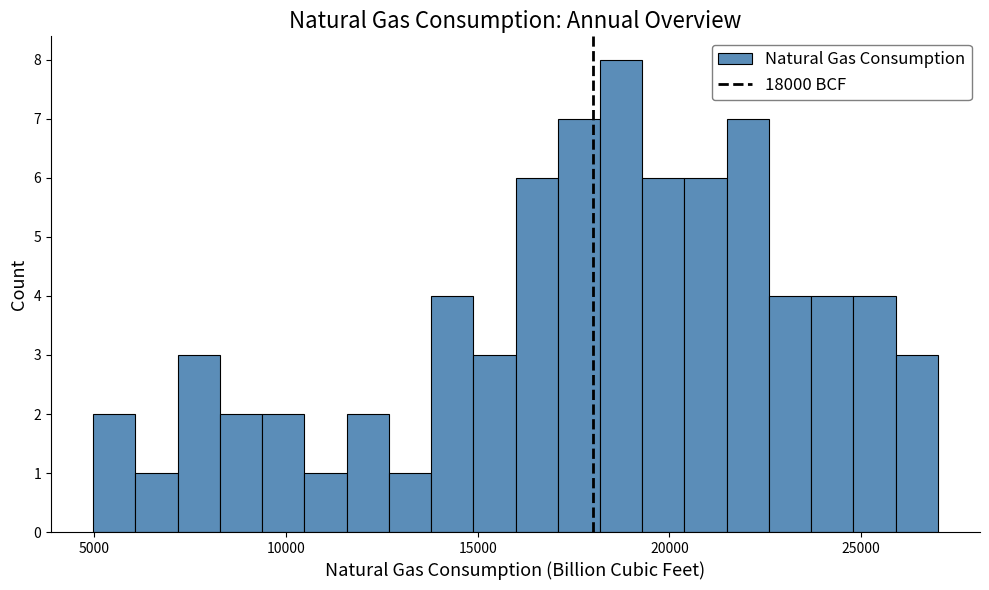

Read against the x-axis, roughly where is the centre of the tallest bar?

18500